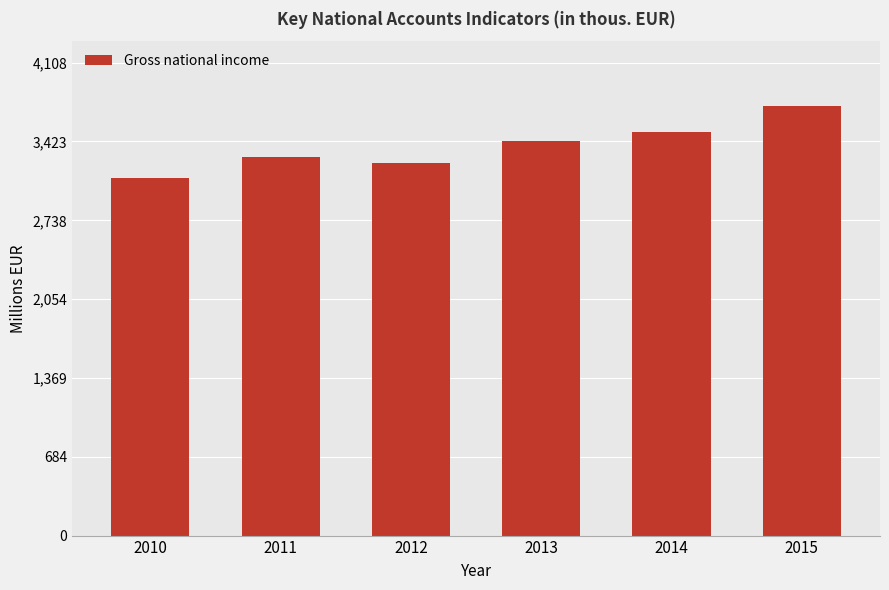

What is the value of the 6th bar from the left?

3734559